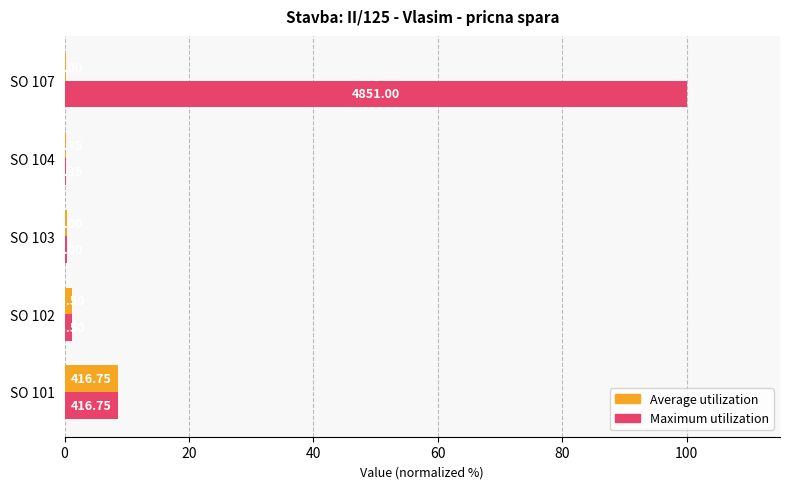

What are all the series names shown in the legend?

Average utilization, Maximum utilization